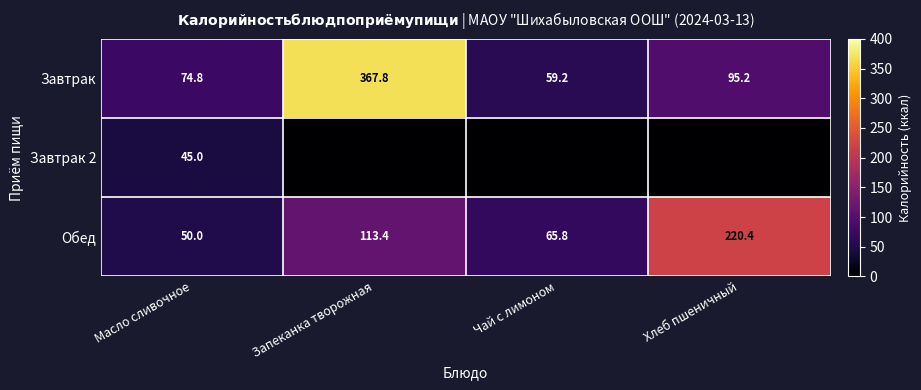

At which category is the sum across all series the highest?

Запеканка творожная